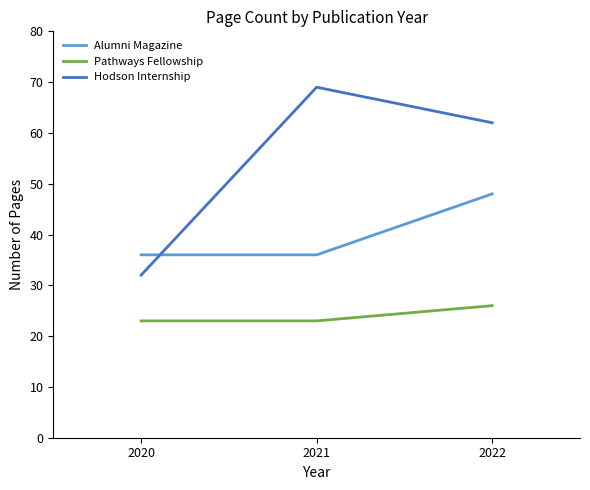

Rank the series by their average value, from lowest to highest.

Pathways Fellowship, Alumni Magazine, Hodson Internship